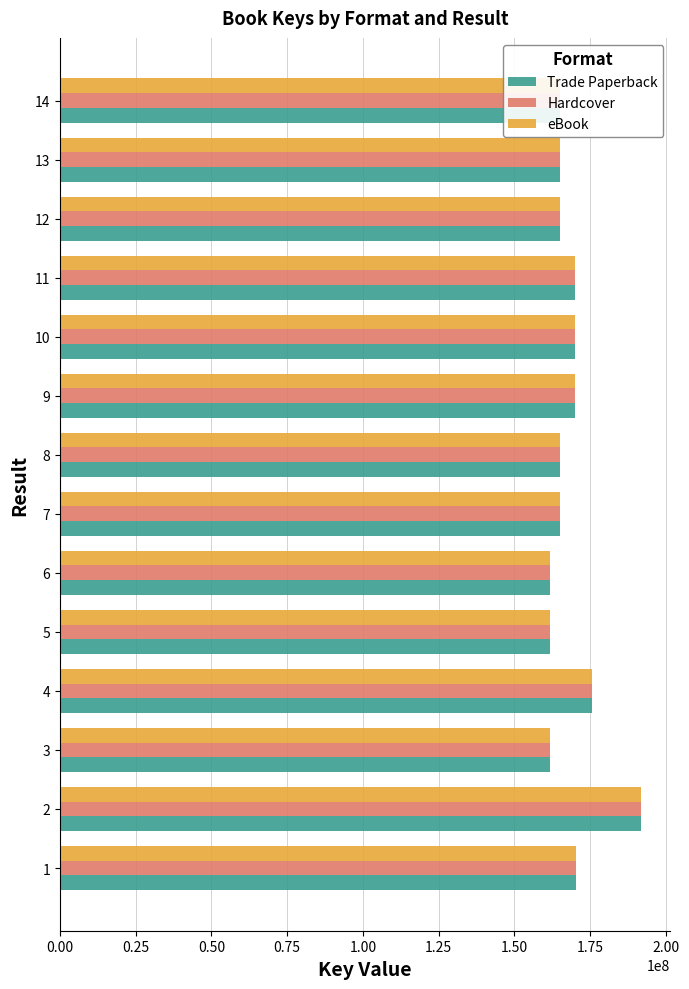

What is the difference between the maximum and second lowest values in the Trade Paperback series?

30150008